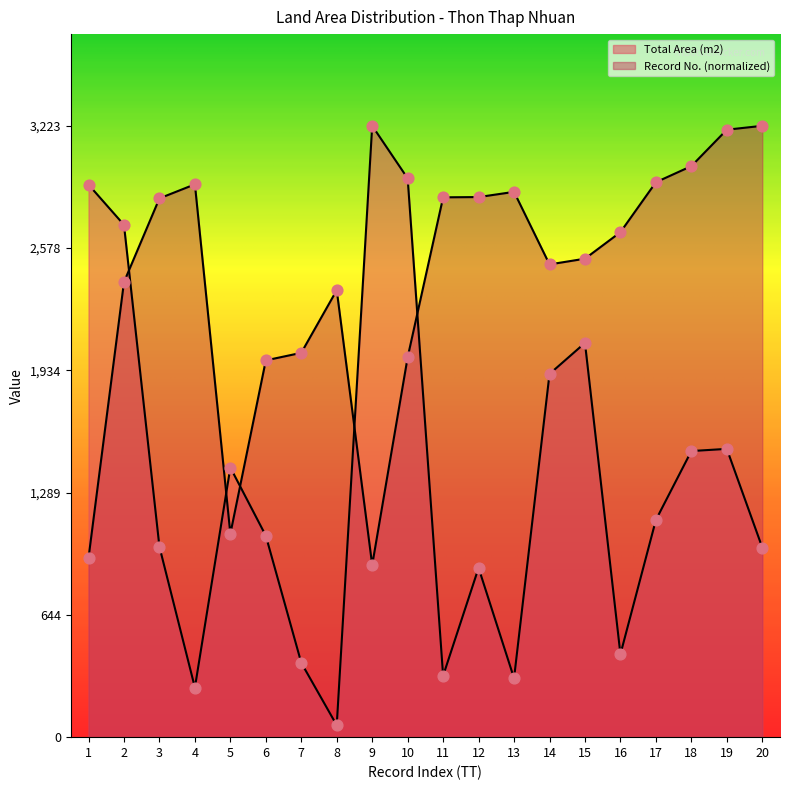

What are all the series names shown in the legend?

Total Area (m2), Record No.